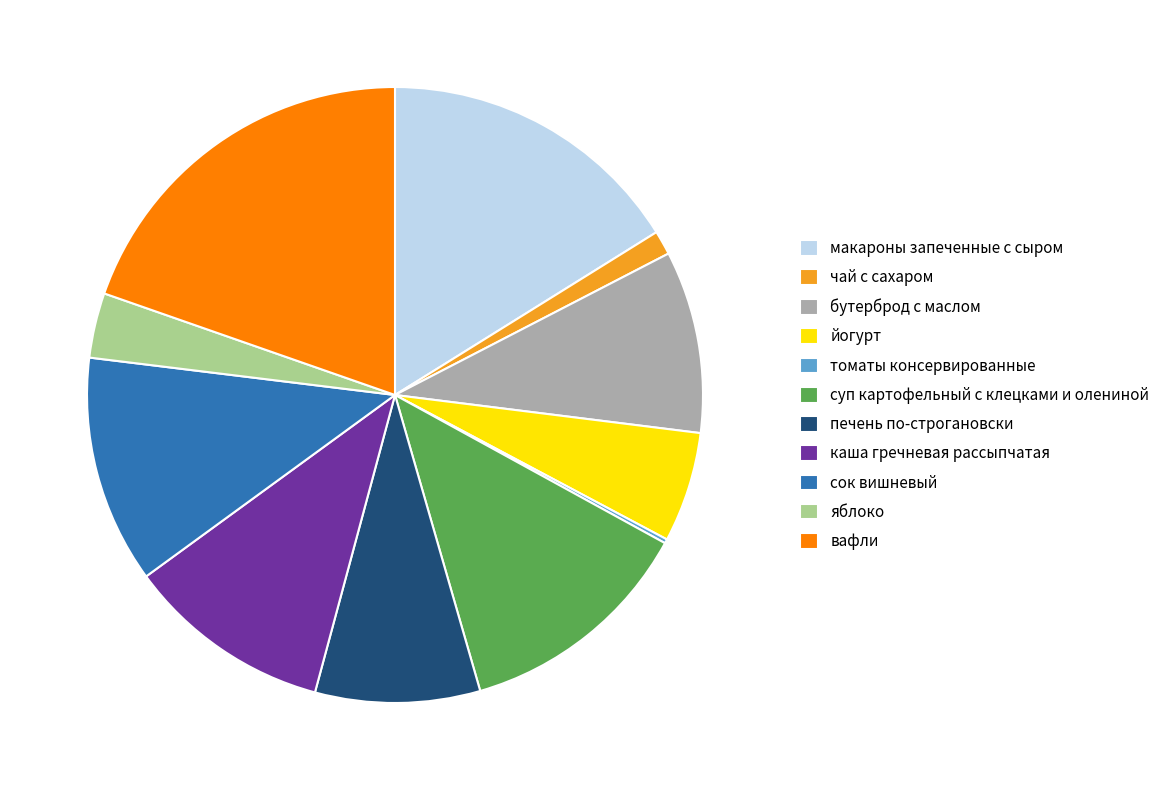

True or false: йогурт accounts for 6% of the total.

True